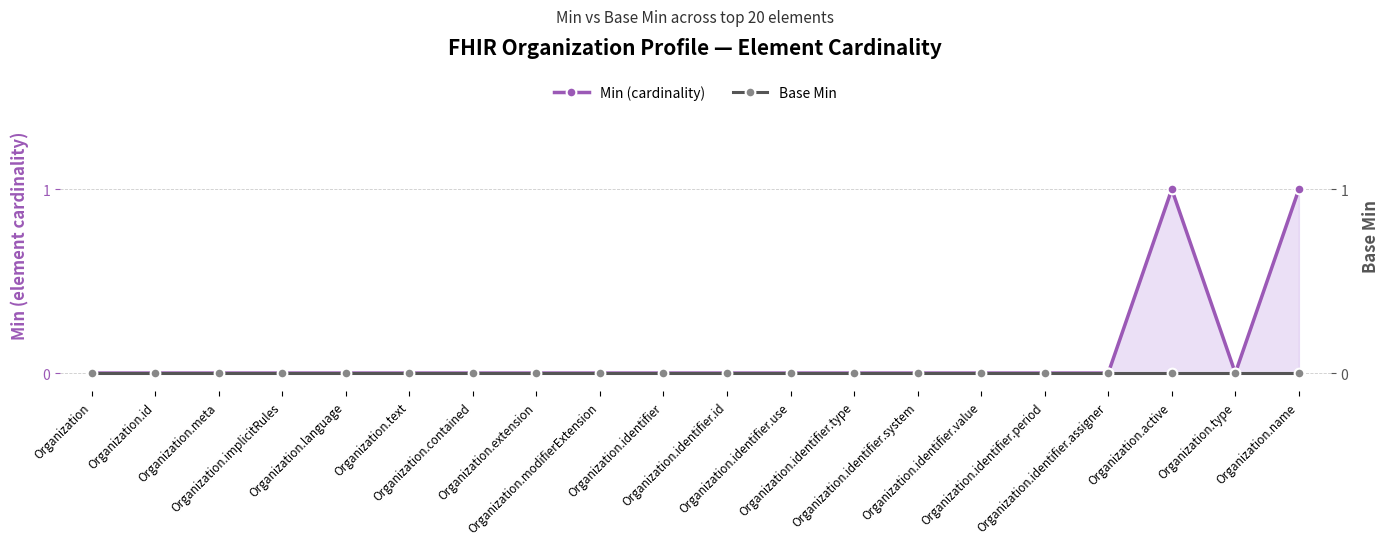

Which has a higher value, Organization.type or Organization.identifier?

Organization.type